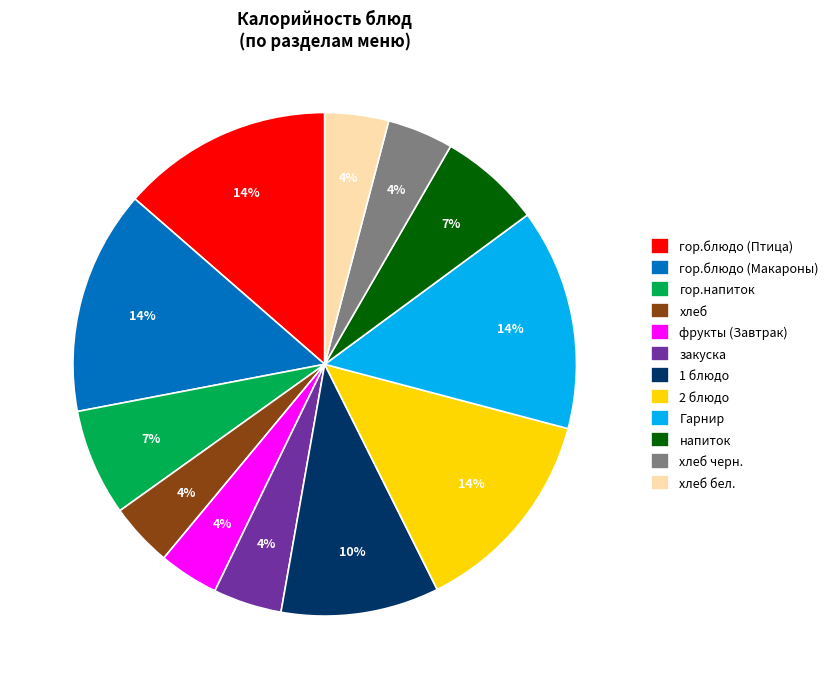

Combined, do Гарнир and гор.блюдо (Макароны) account for over 50%?

No